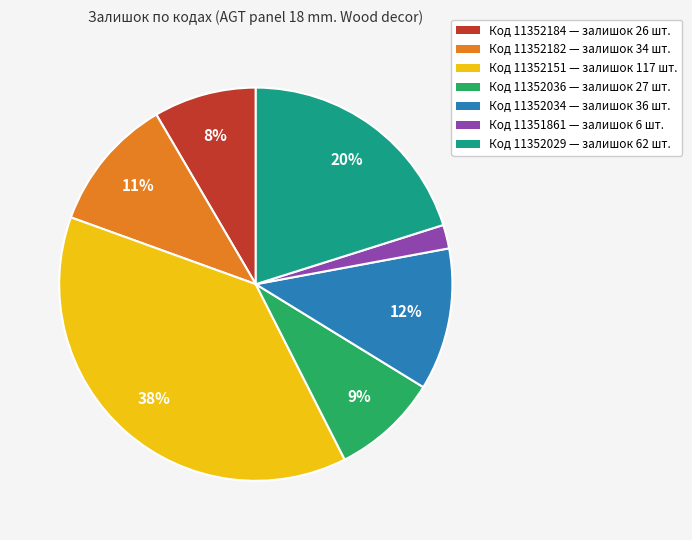

Count the number of slices in the pie.

7